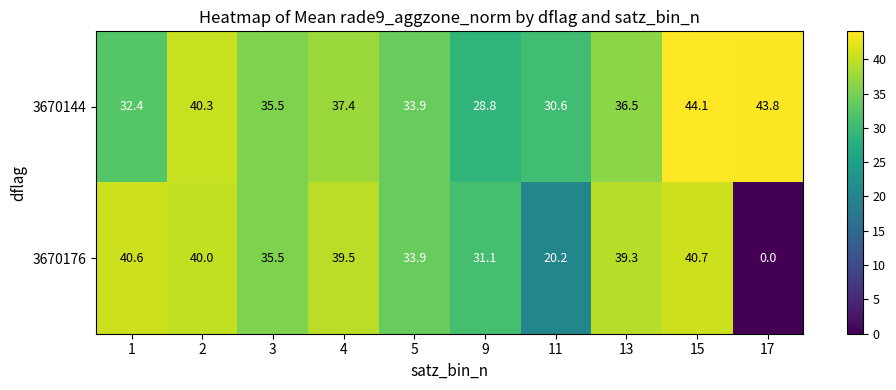

At 2, list the series in order from smallest to largest.

3670176, 3670144